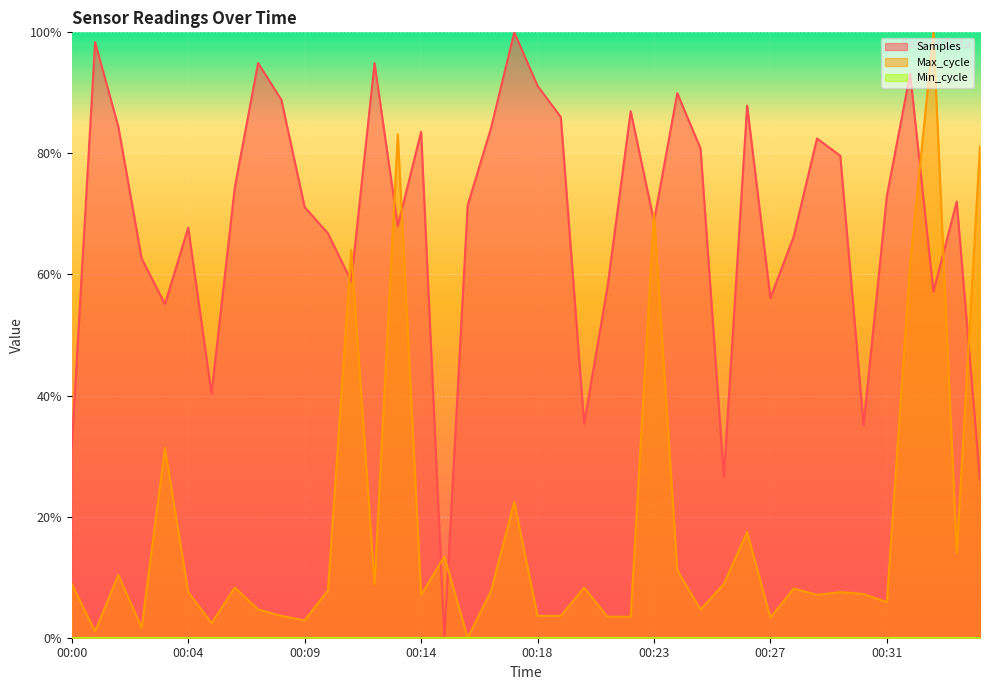

At which category does Samples reach its first local peak?

00:01